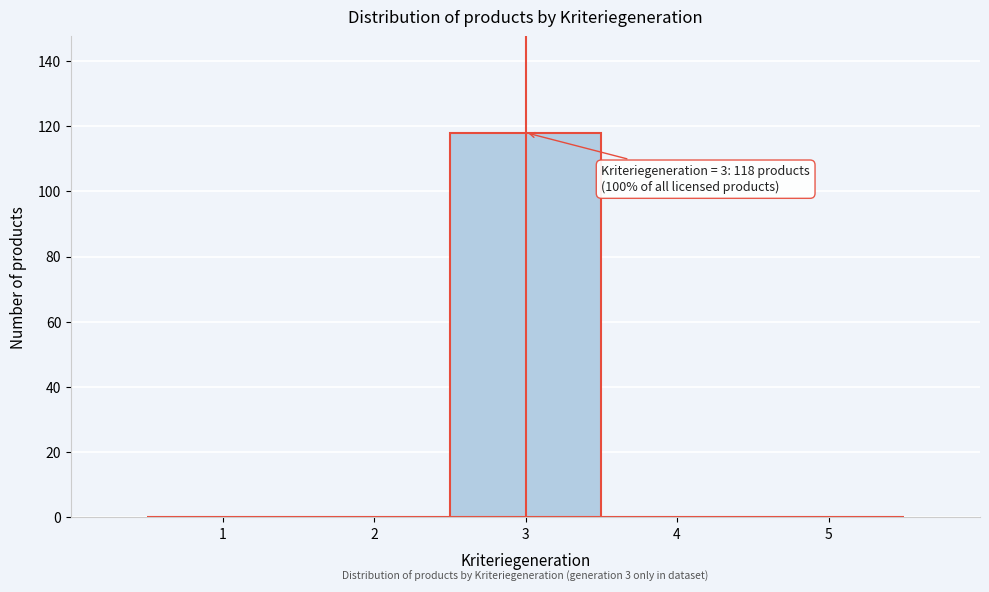

Which range on the x-axis has the tallest bar?

2.5 to 3.5